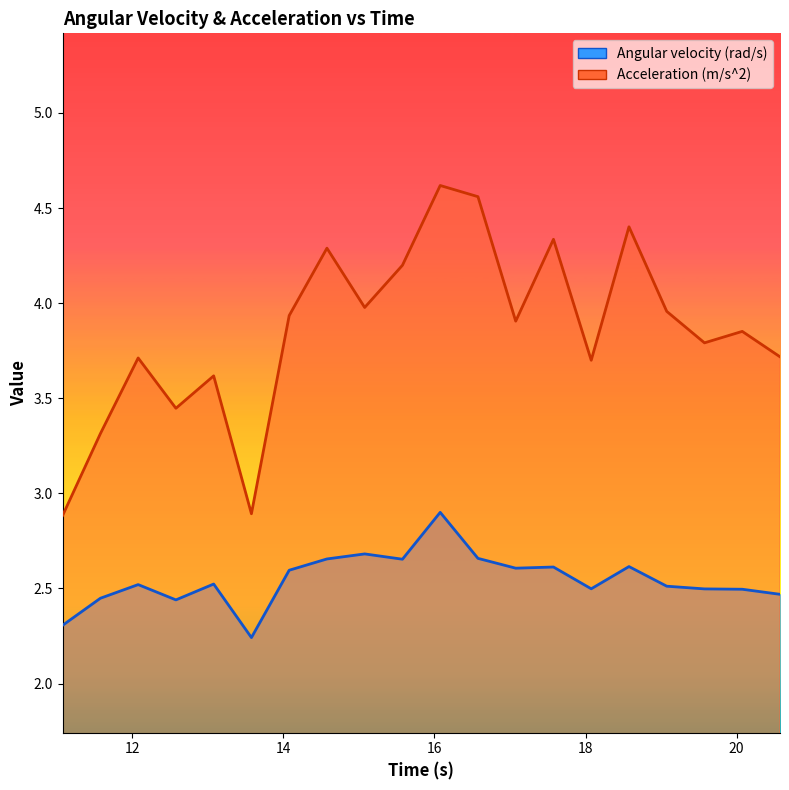

At how many categories does at least one series exceed 2?

20